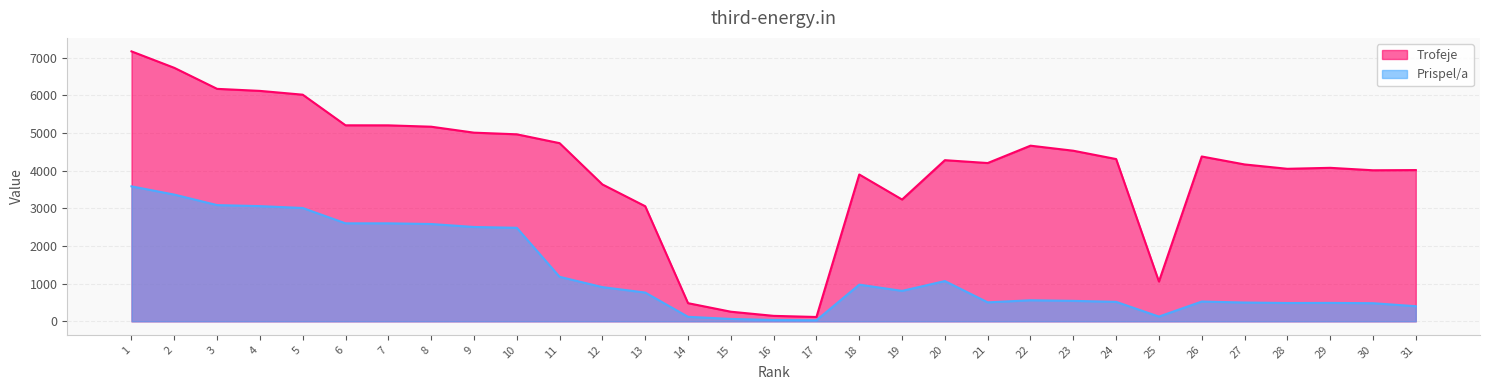

At which label does Trofeje reach its minimum?

17